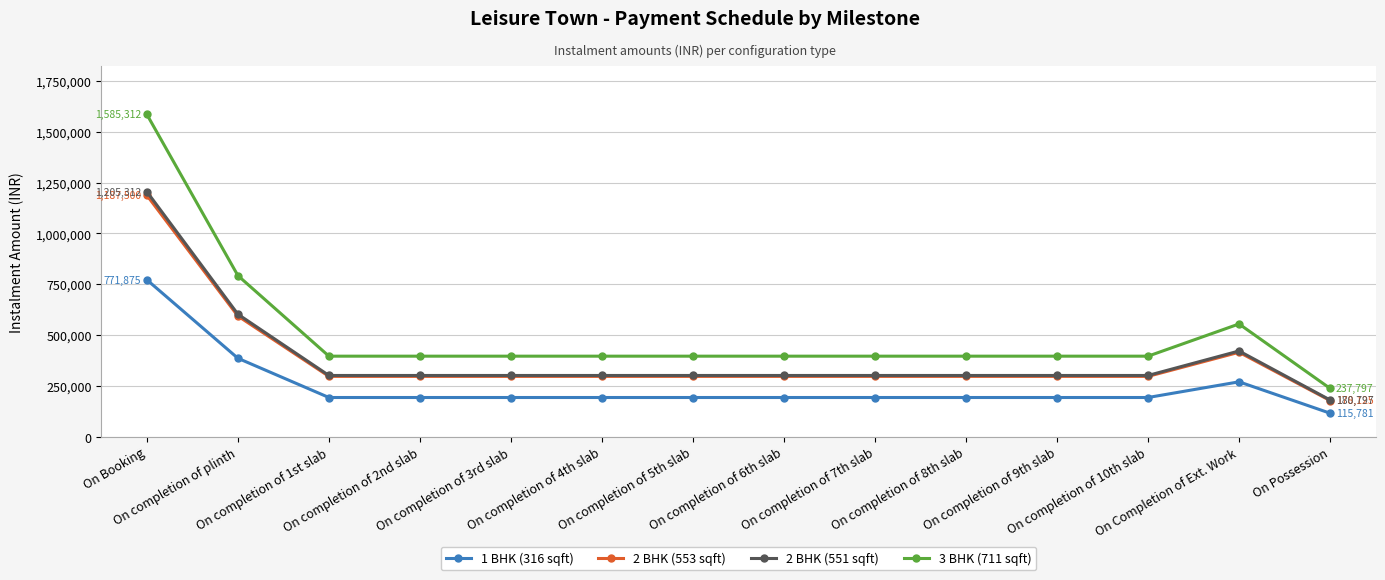

In 1 BHK (316 sqft), how many points are higher than both neighbors (excluding endpoints)?

1